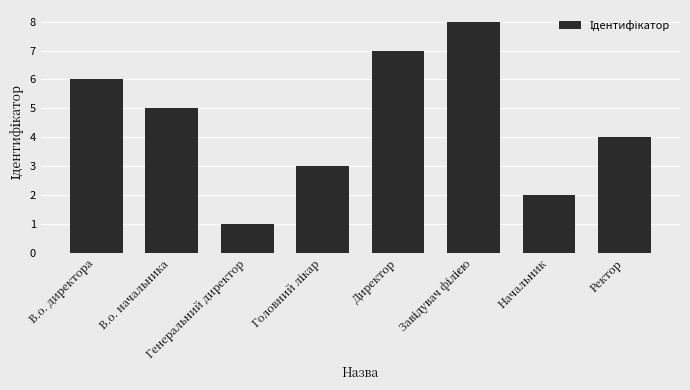

How many bars are there in total?

8